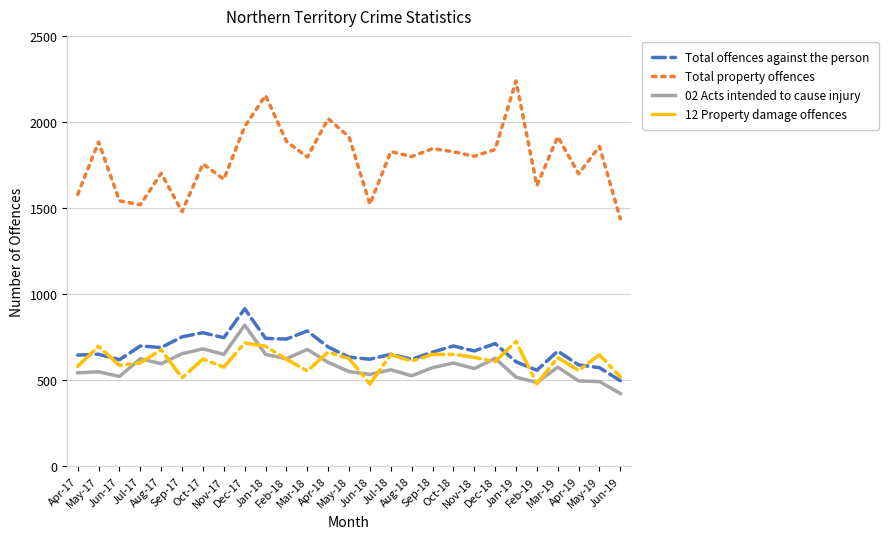

List the series in order of their peak value, lowest first.

12 Property damage offences, 02 Acts intended to cause injury, Total offences against the person, Total property offences